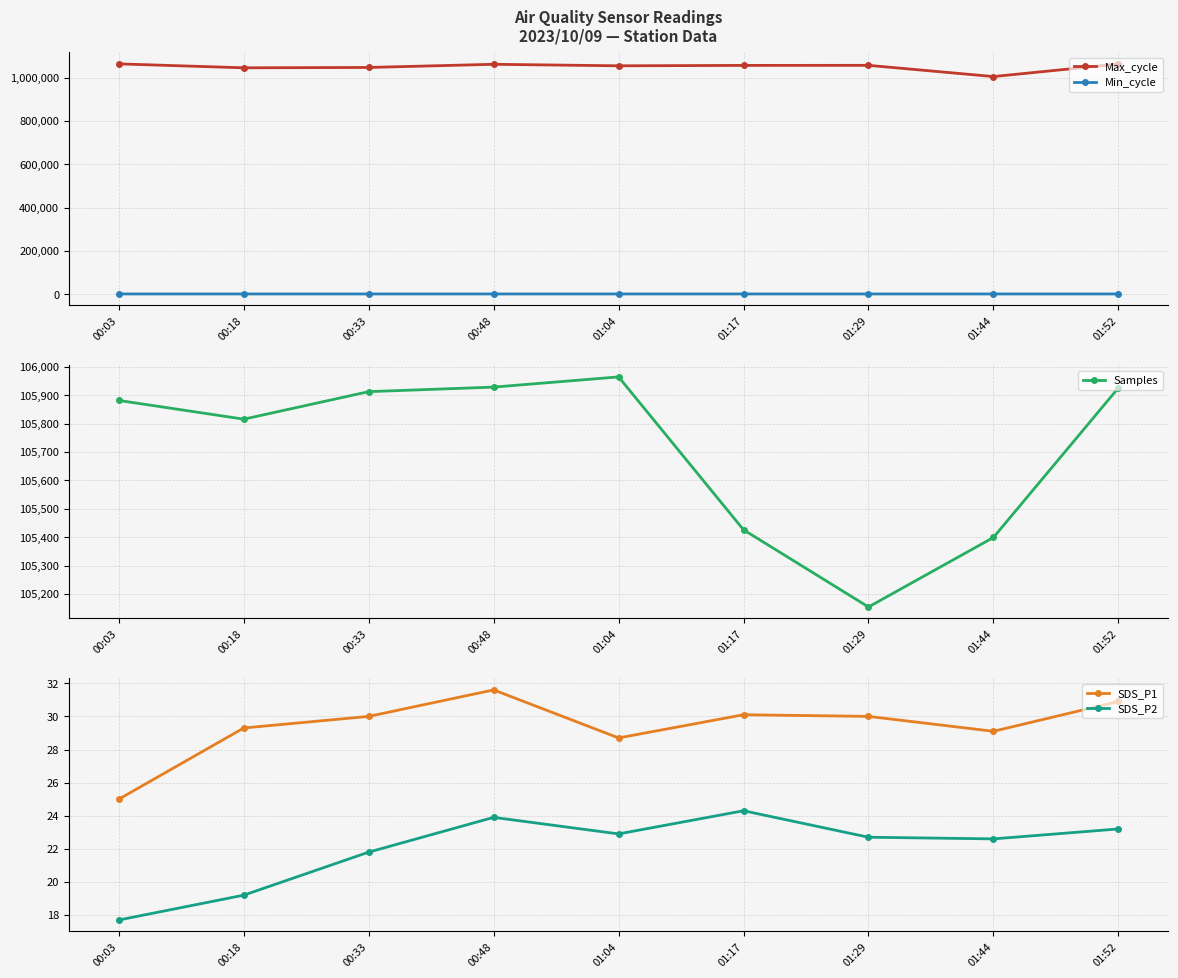

At which label does SDS_P1 first exceed 30?

00:48